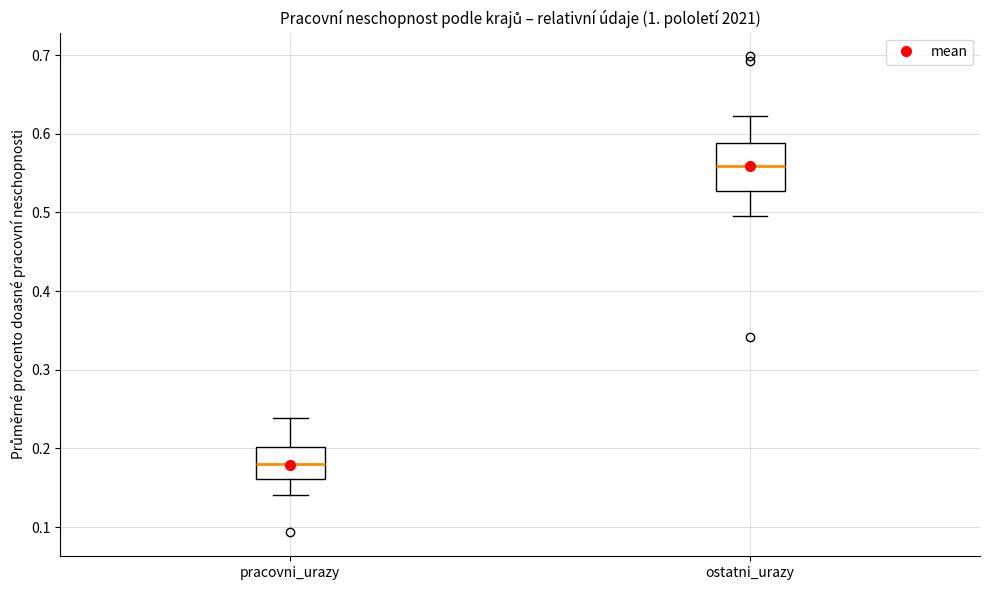

Which box has the lowest median line?

pracovni_urazy